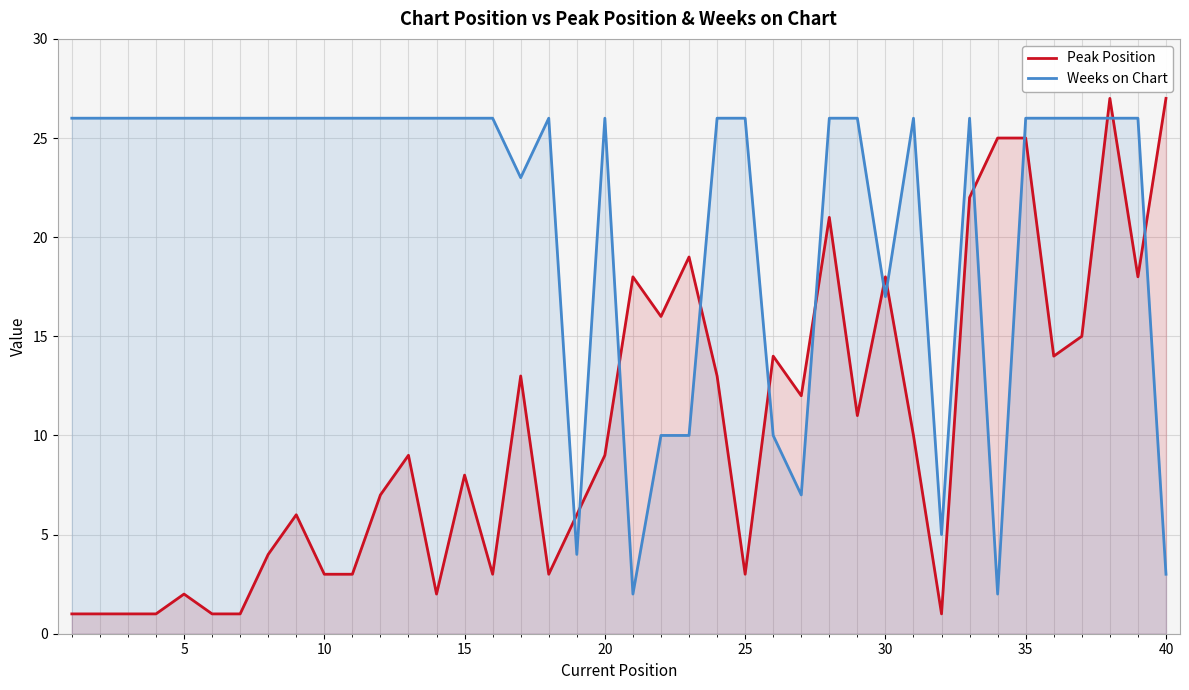

How many series are shown in this chart?

2